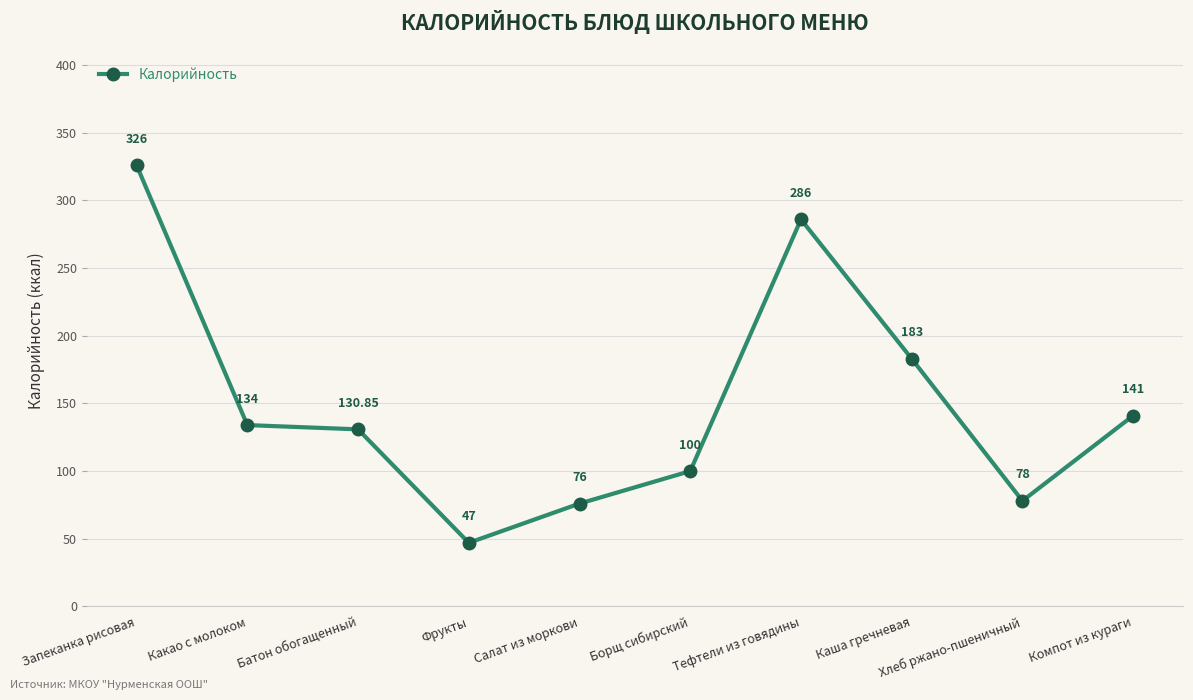

What is the value of the 4th point from the left?

47.0